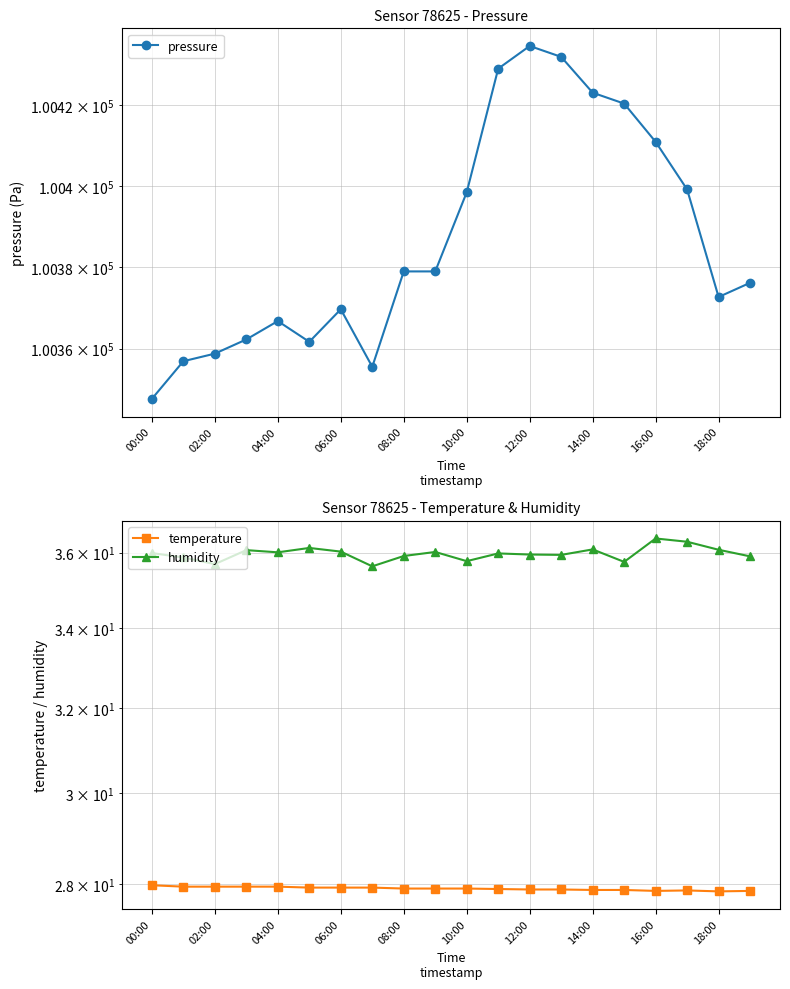

What is the minimum value for pressure?

100347.6